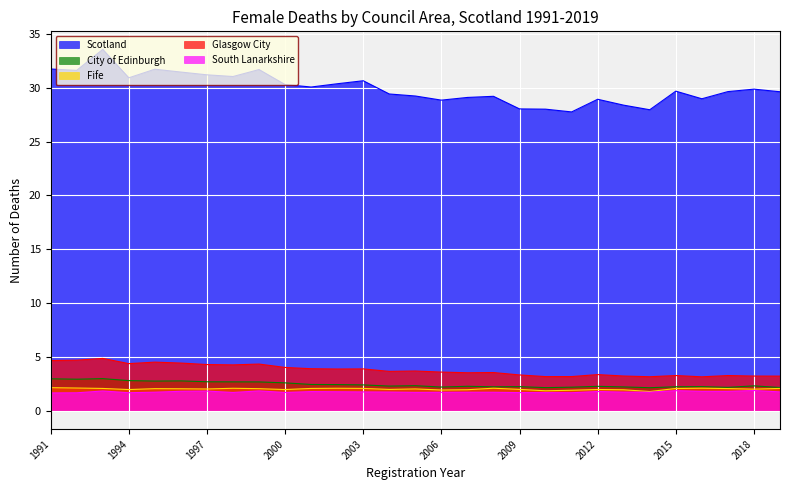

Which series changed the most between 1991 and 2001?

Scotland